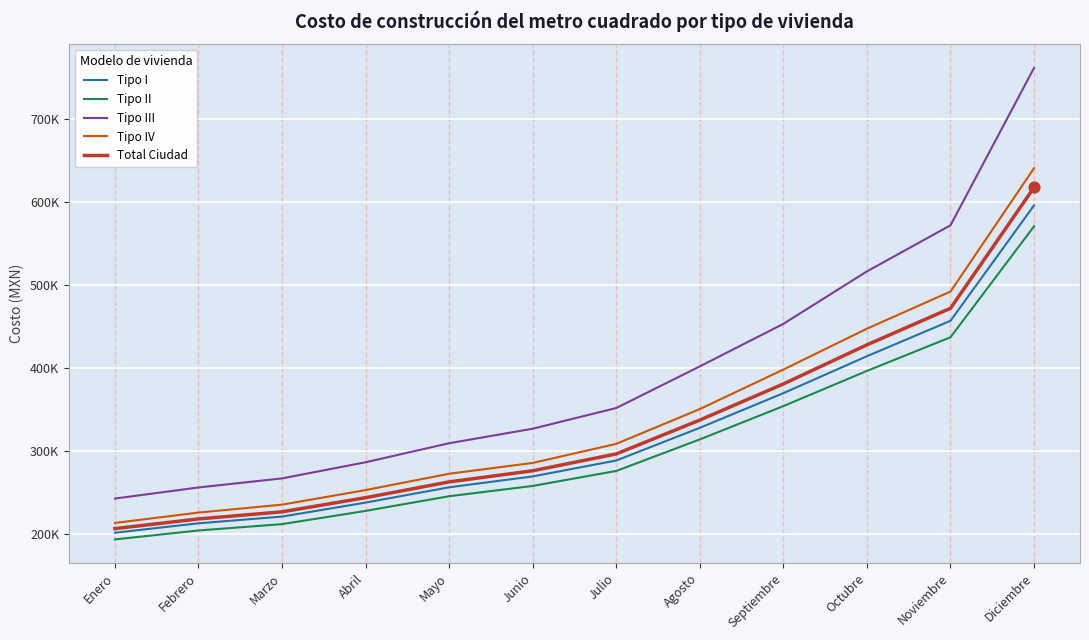

Is the value of Tipo IV at Diciembre greater than the value of Tipo III at Marzo?

Yes